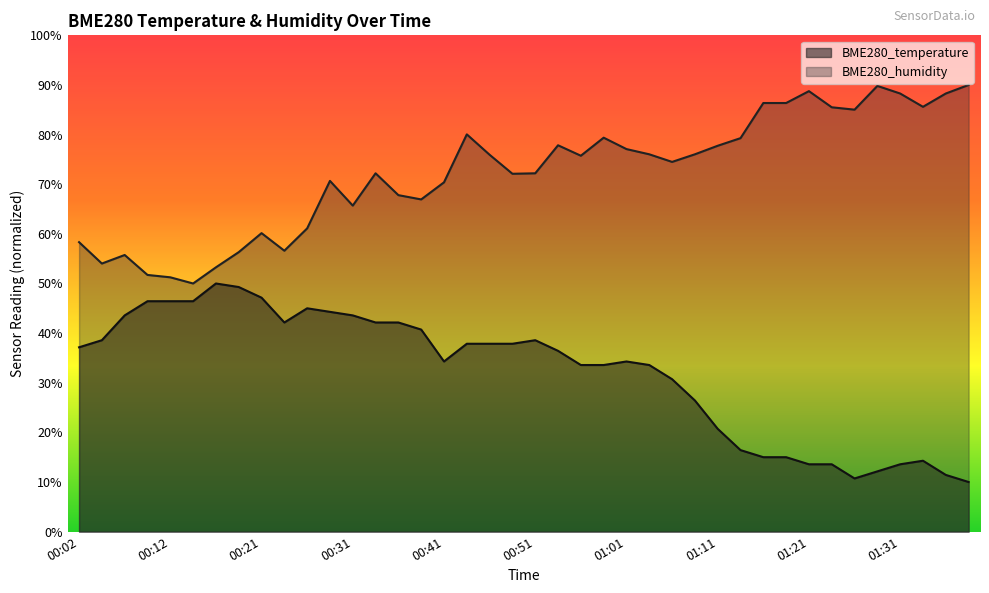

Is the value of BME280_temperature at 00:48 greater than the value of BME280_humidity at 01:26?

No